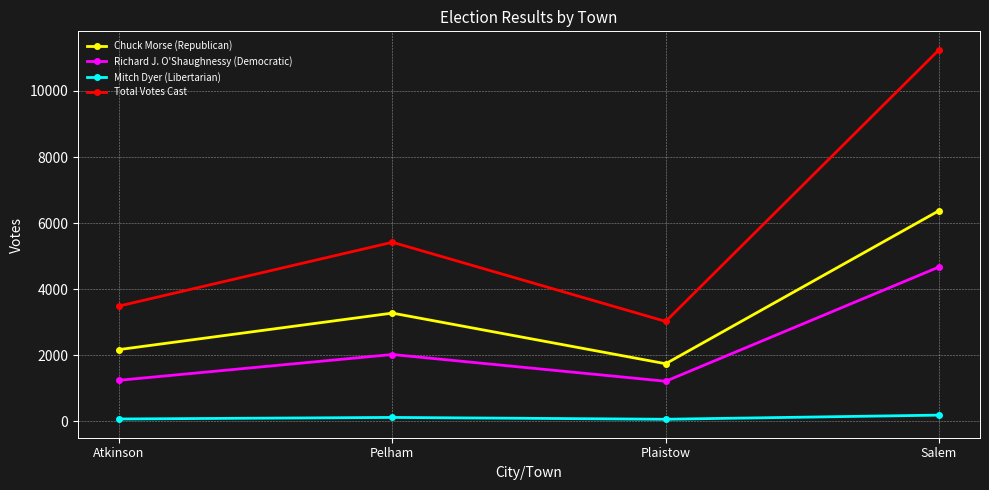

At which category is the sum across all series the highest?

Salem